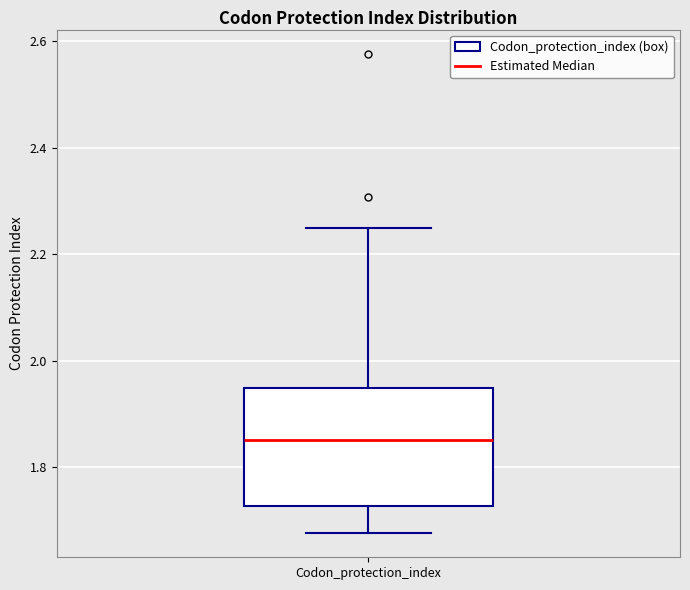

Transcribe this box plot: give where the median line is, the range the box spans, and where the two whiskers end, as read against the y-axis. The values are not printed on the chart, so give them approximately, as read against the axis.

median 1.86, box 1.72 to 1.94, whiskers 1.68 to 2.24